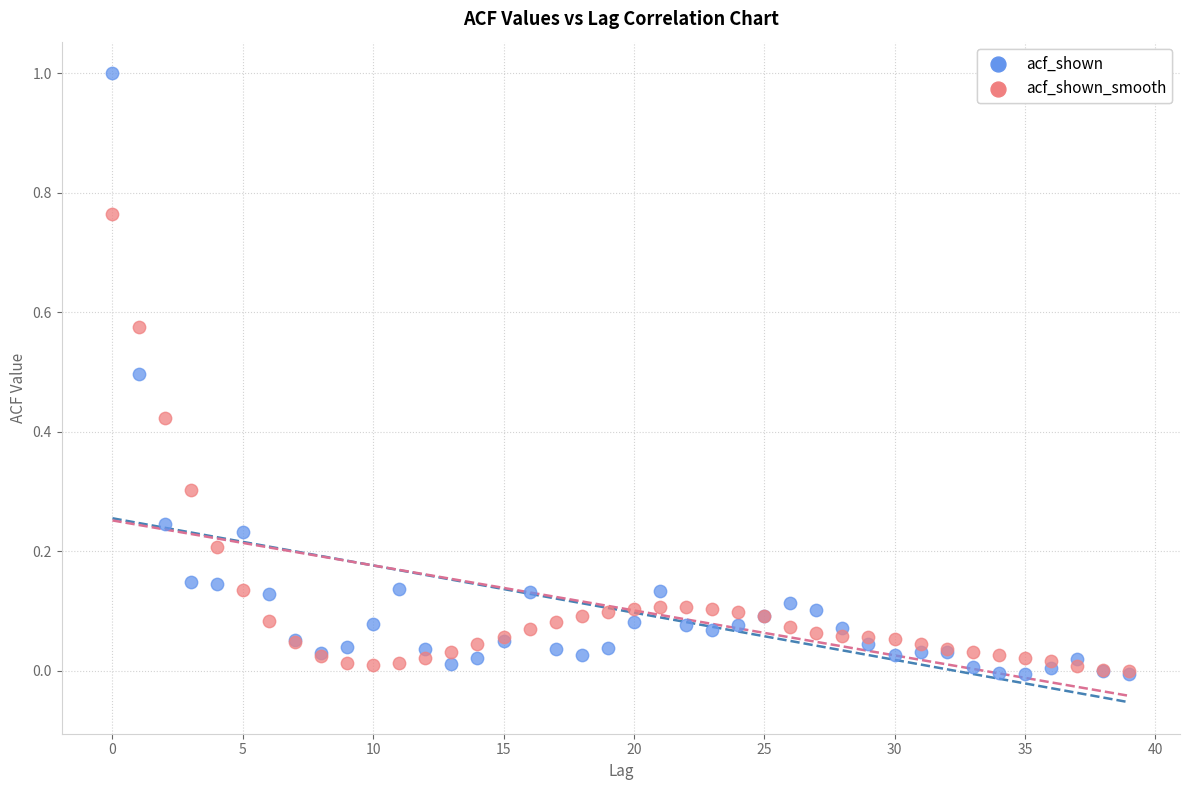

Which series has the widest spread of Y values?

acf_shown